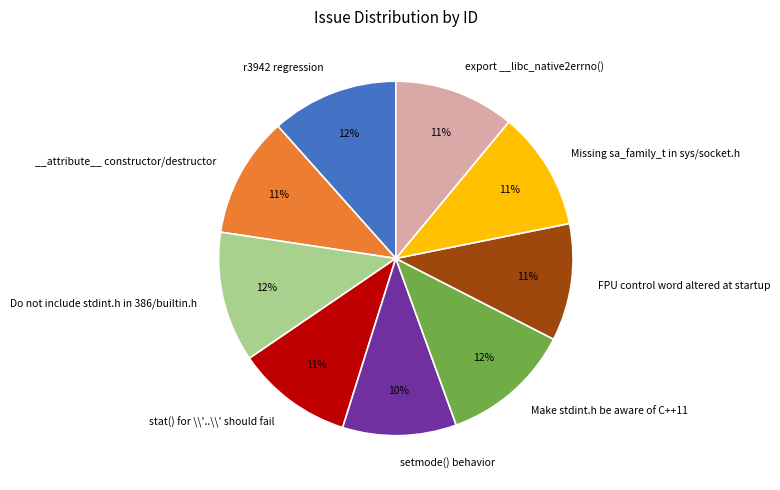

Is there a majority slice in this chart?

No